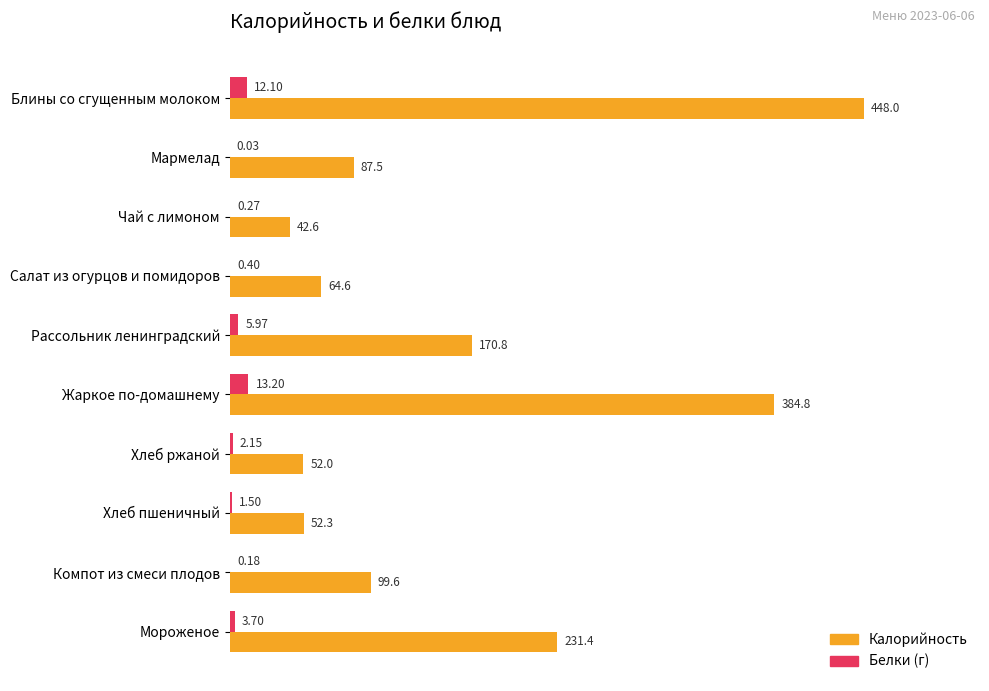

Which category has the highest value across all series?

Блины со сгущенным молоком